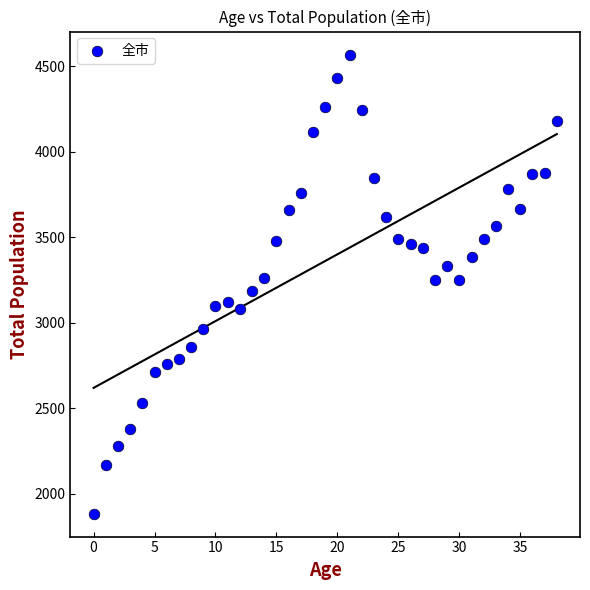

What is the range of Y values (max minus min)?

2687